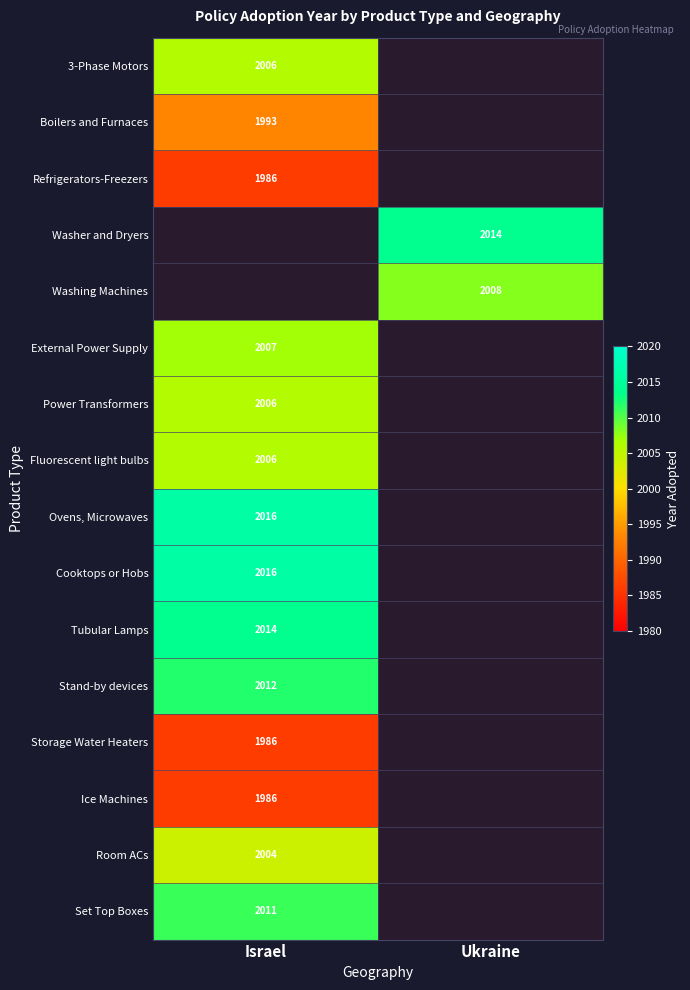

The value of Boilers and Furnaces at Israel is 1993. True or false?

True